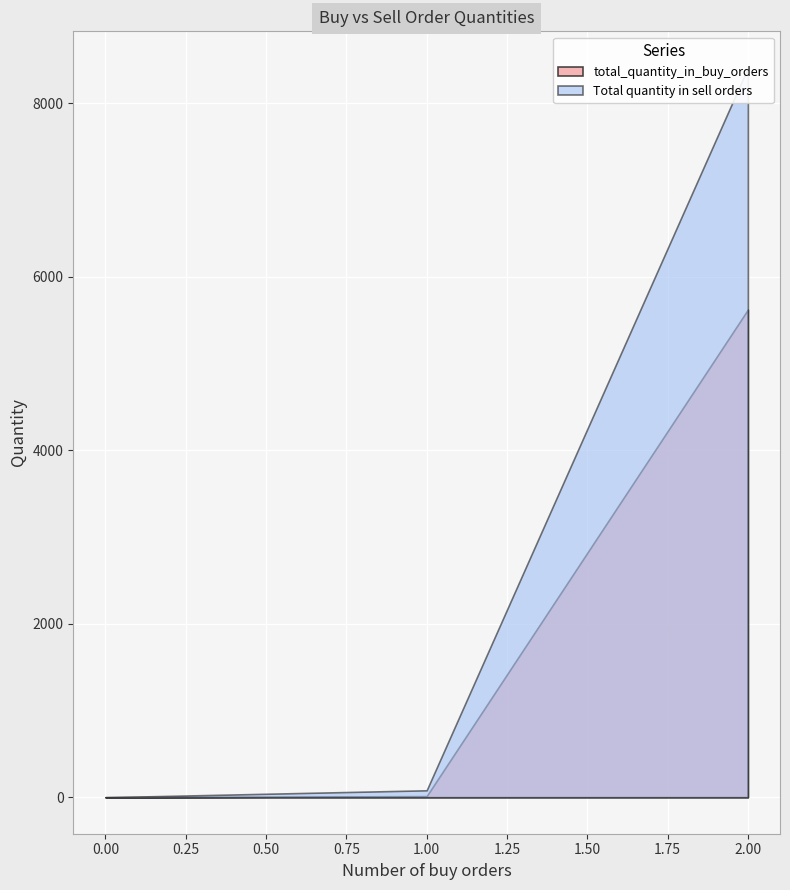

How many lines are shown in the chart?

2